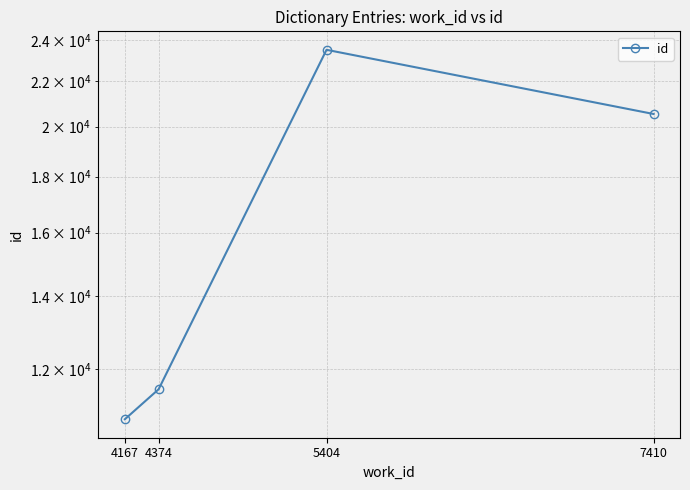

List the labels in order of value, smallest first.

4167, 4374, 7410, 5404